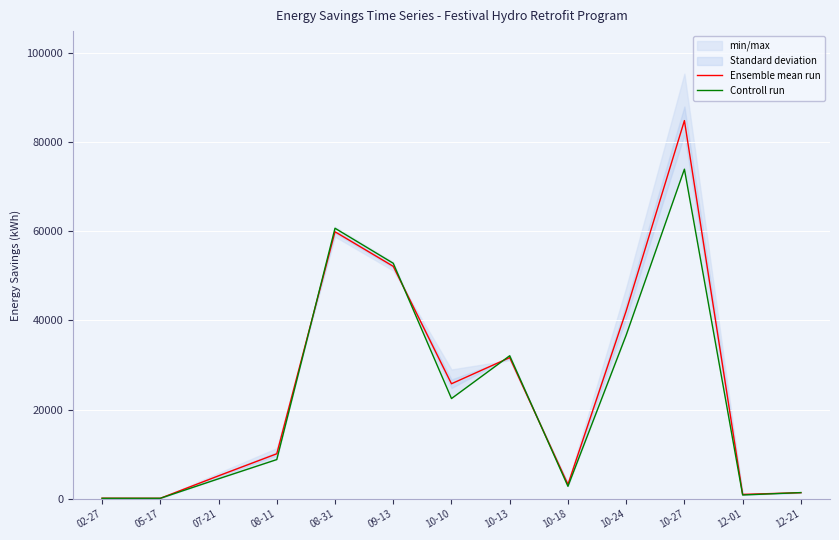

Between 08-11 and 08-31, which is larger?

08-31